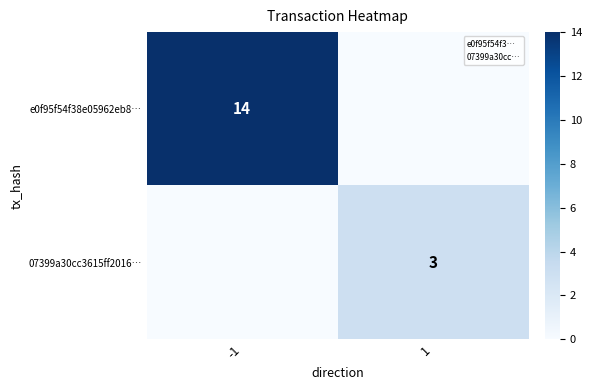

Rank the categories by e0f95f54f38e05962eb8… value from lowest to highest.

1, -1